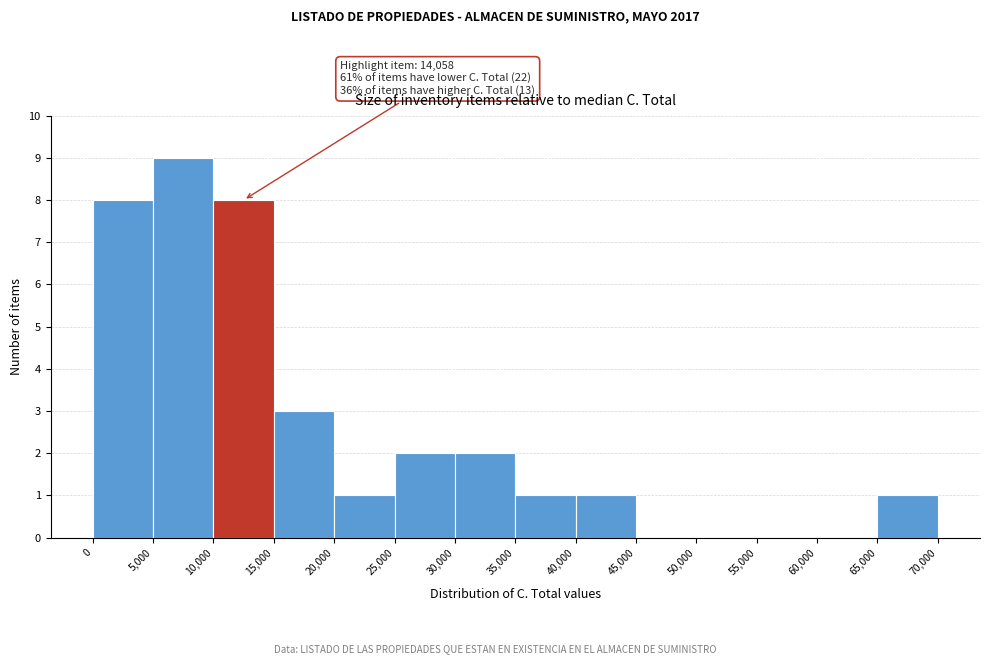

Over which range of the x-axis is the bar tallest?

5,000 to 10,000